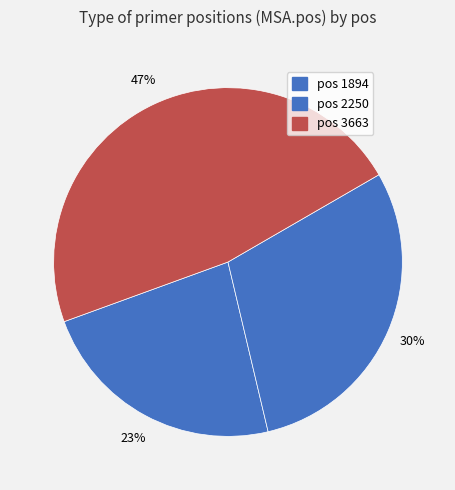

What is the largest slice in the pie chart?

3663